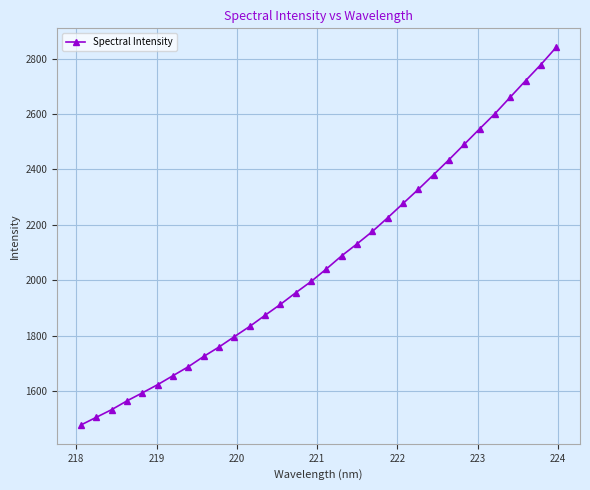

What is the greatest value displayed?

2841.2